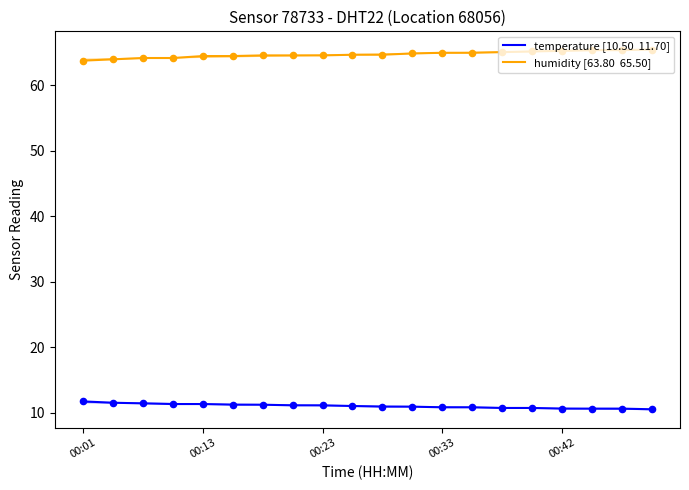

What is the total value across all series at 19?

76.0